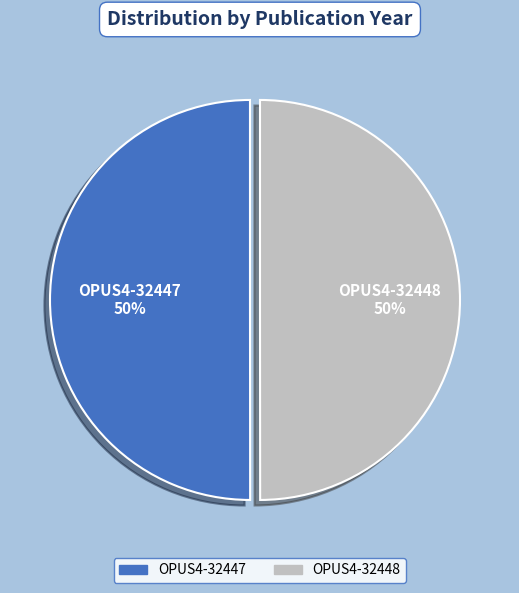

To the nearest percent, what percentage of the pie is OPUS4-32448?

50%